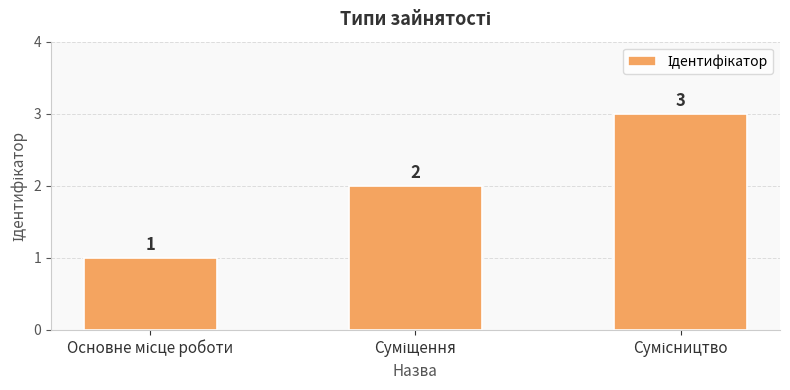

What is the value of the 3rd bar from the left?

3